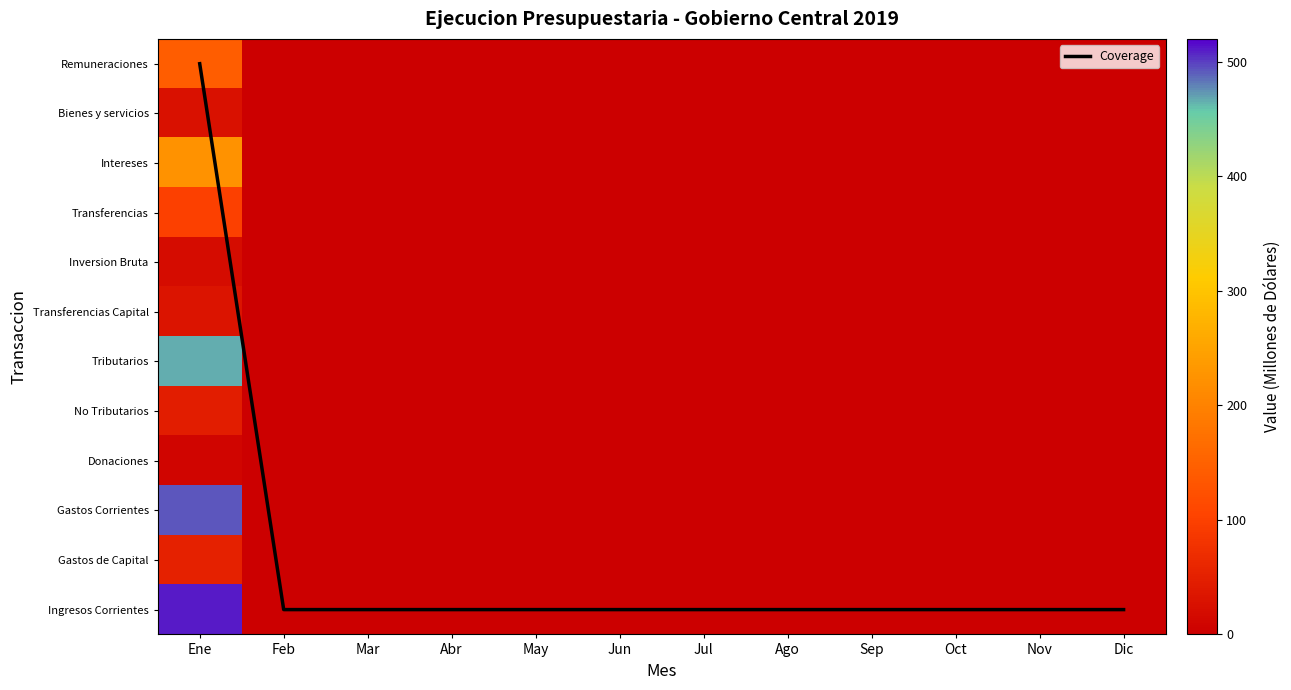

At which category is the sum across all series the highest?

Ene